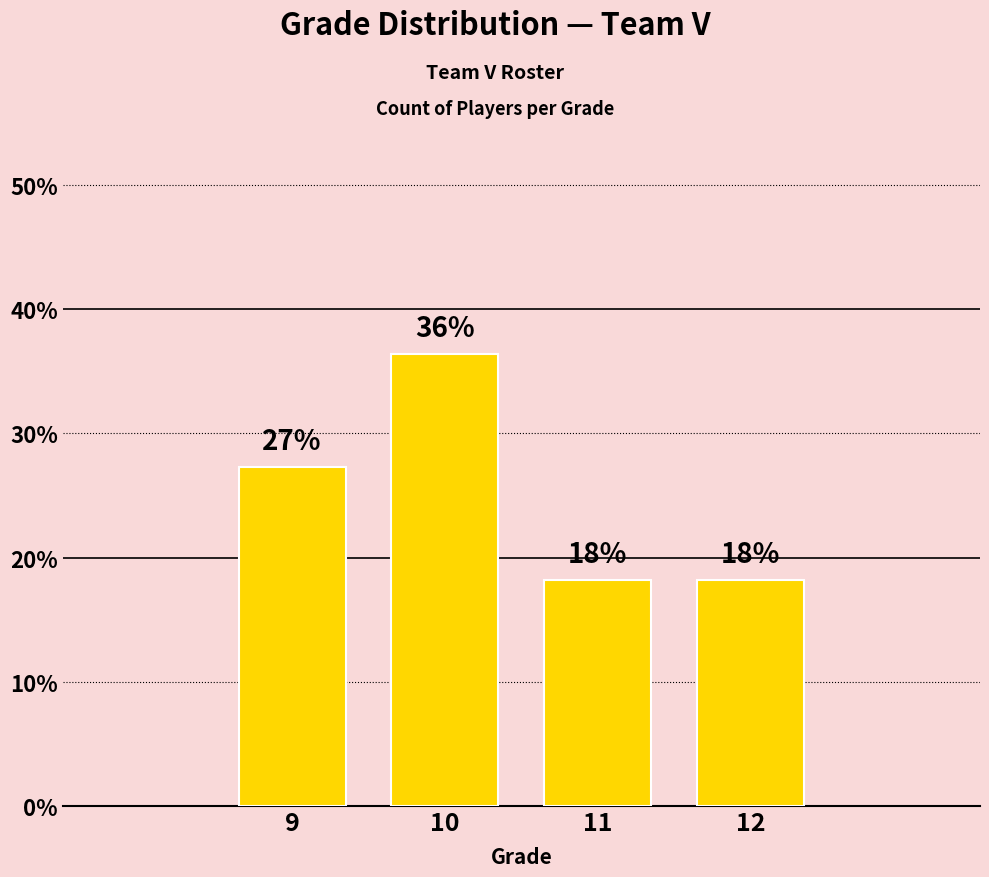

Which category has the lowest value across all series?

11